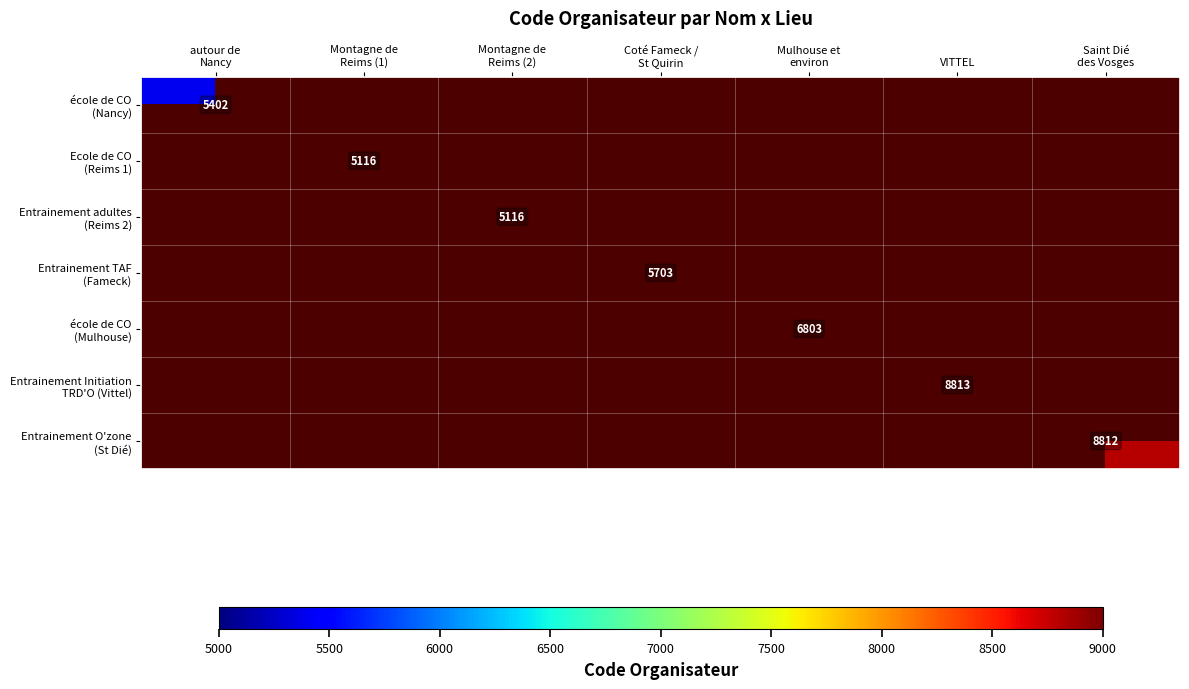

At how many categories does at least one series exceed 6149?

3